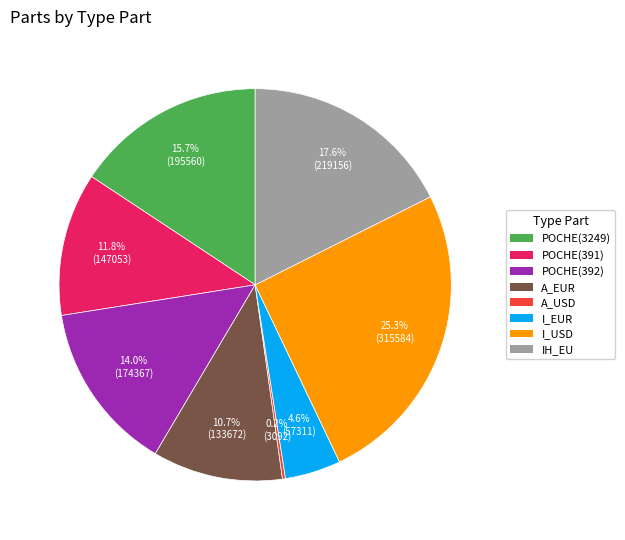

What is the largest slice in the pie chart?

I_USD